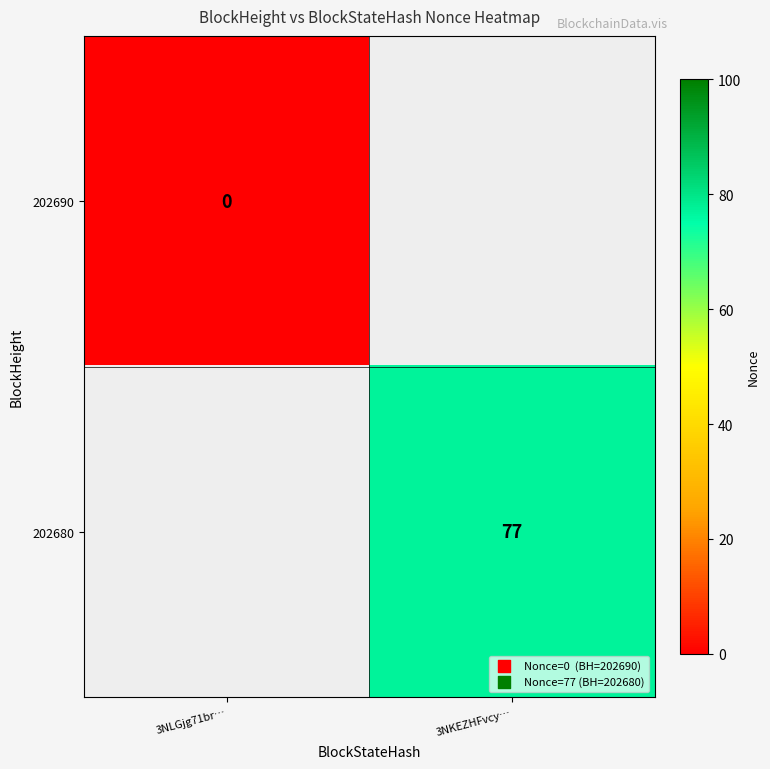

True or false: 202680 has a value of 33 at 3NKEZHFvcy….

False